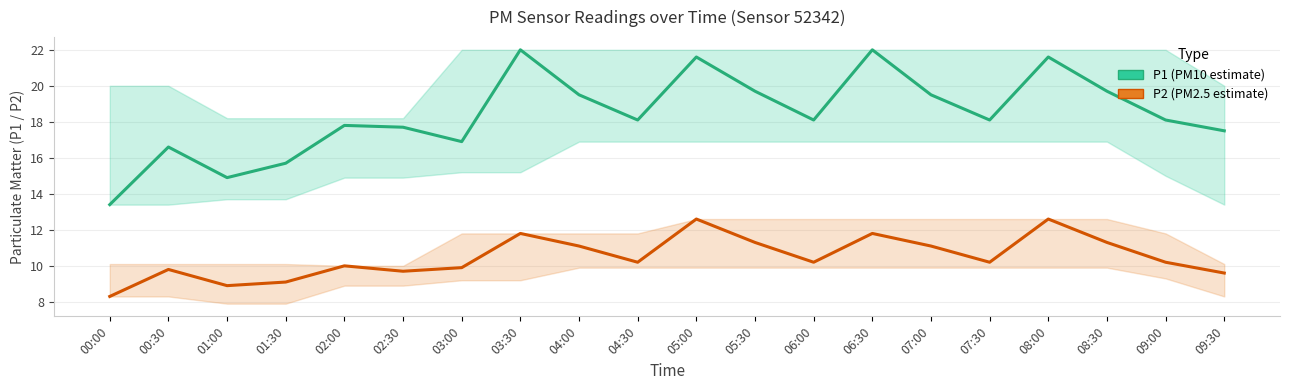

The P1 (PM10 estimate) series shows 19.7 at 05:30. True or false?

True